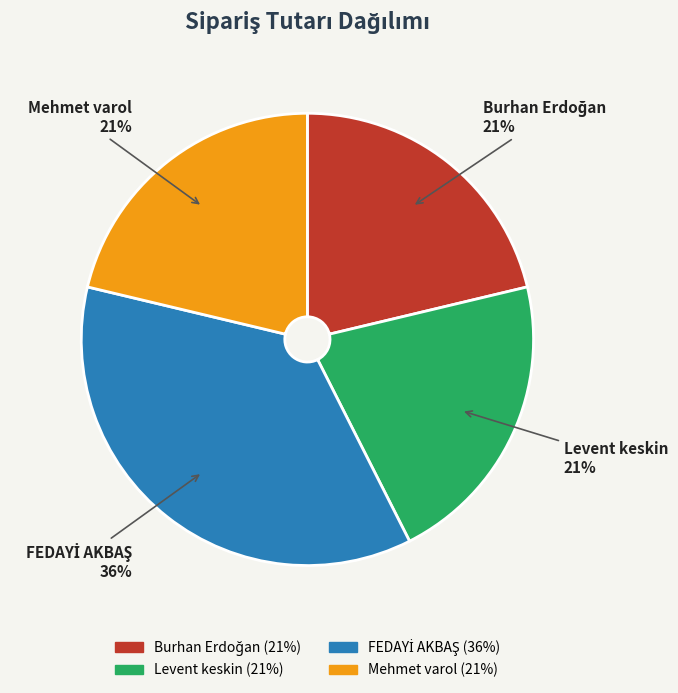

To the nearest percent, what is the average slice percentage?

25%